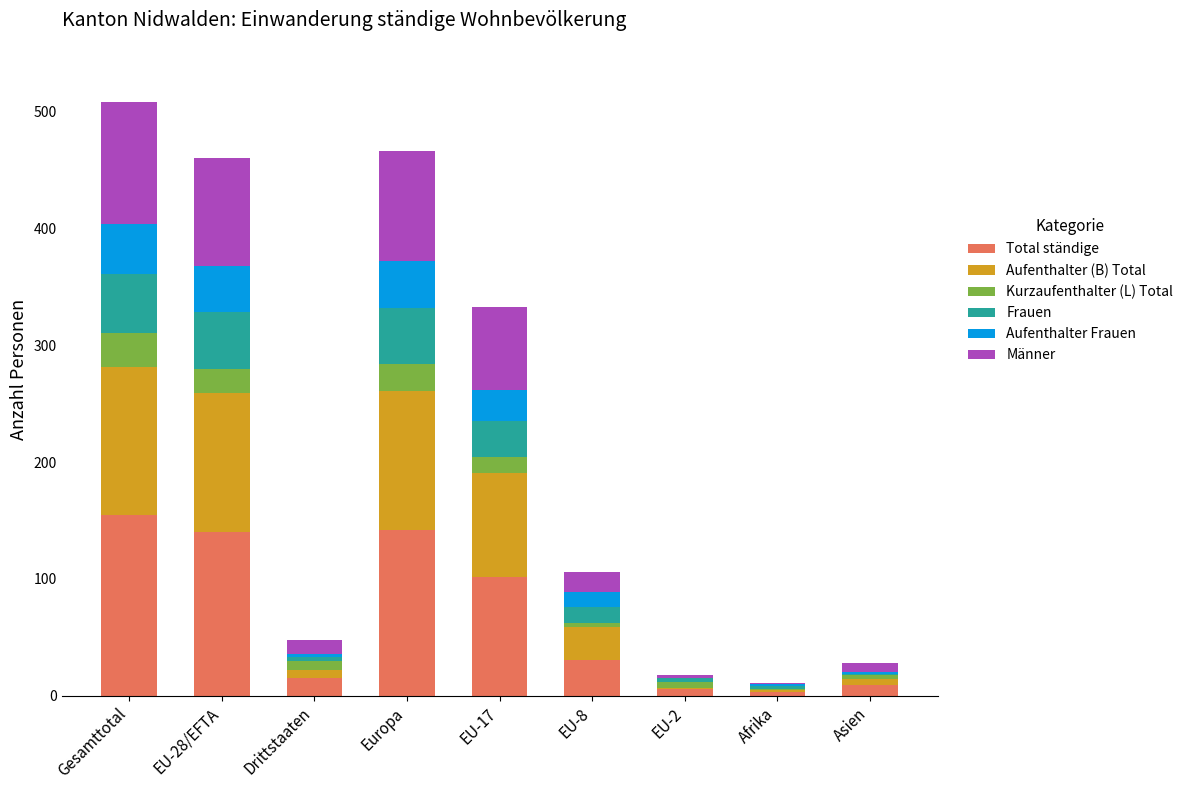

The Total ständige series shows 186 at EU-28/EFTA. True or false?

False